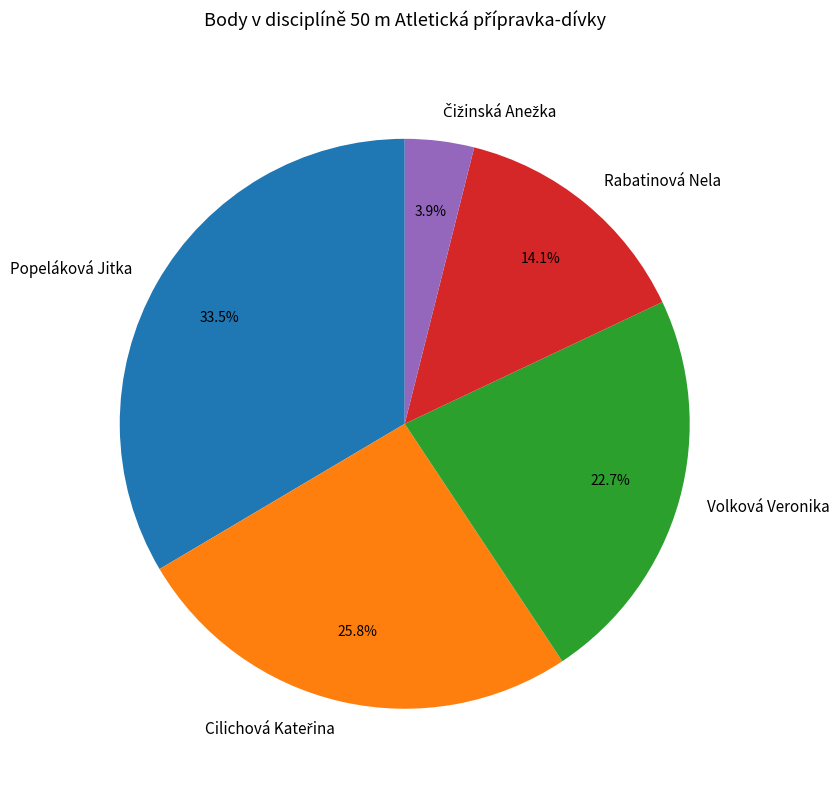

Count the number of slices in the pie.

5